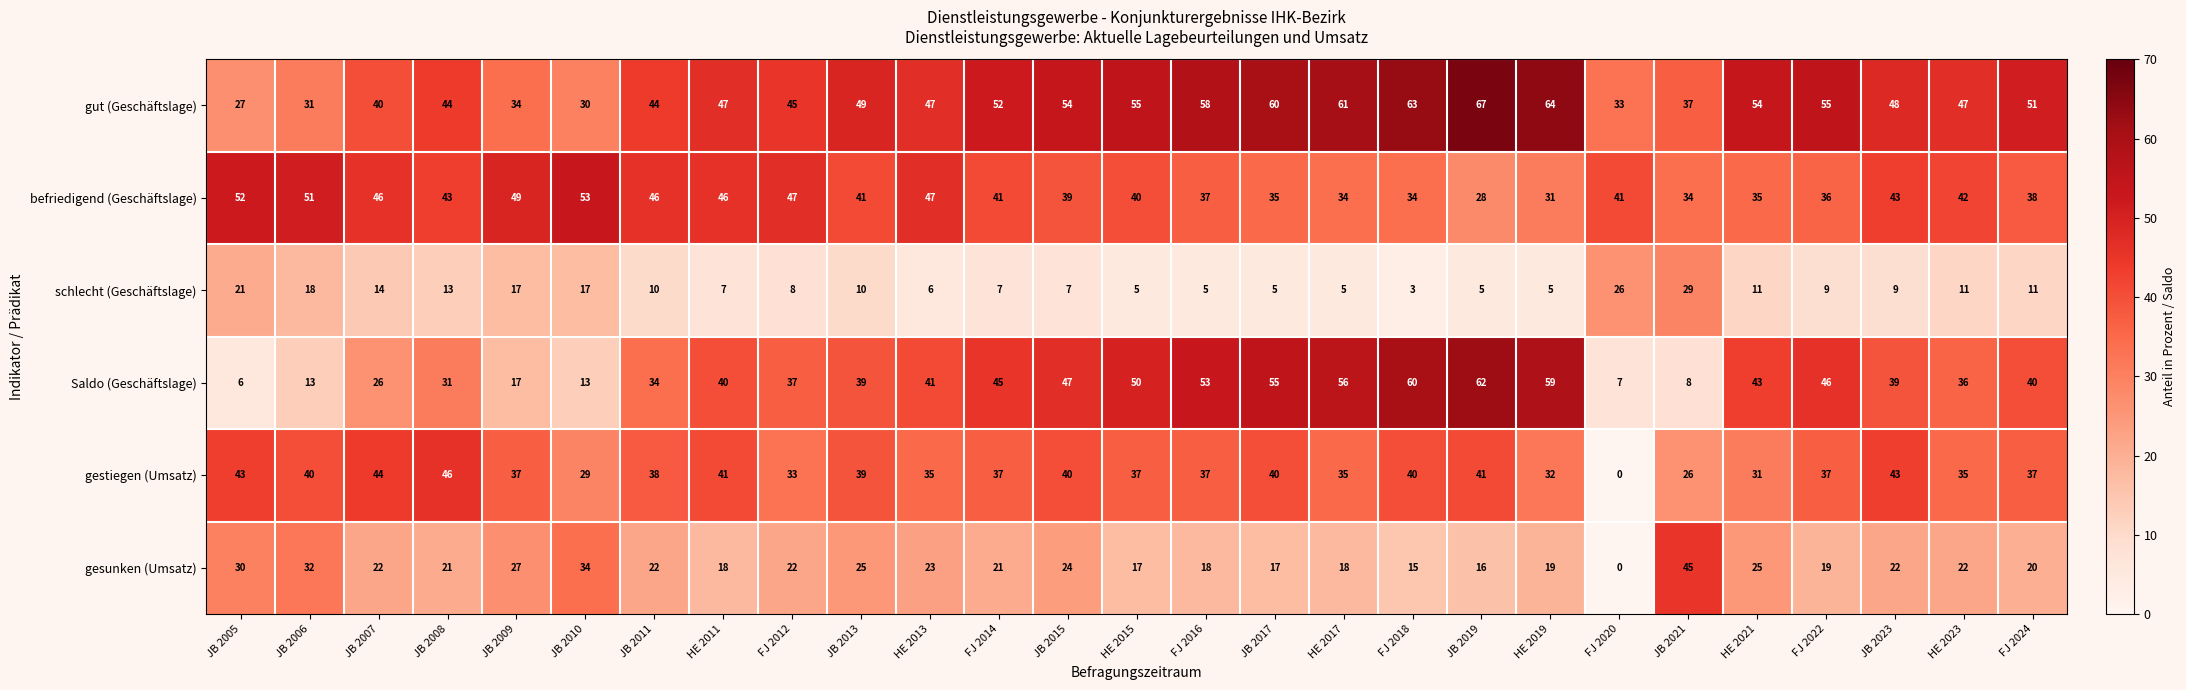

What is the difference between the second highest and second lowest values in the gestiegen (Umsatz) series?

18